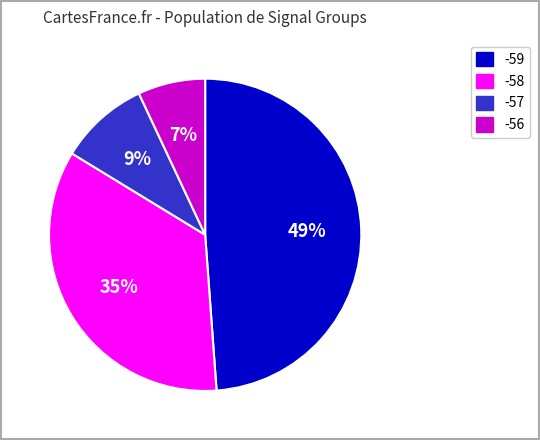

Which has a higher value, -59 or -57?

-59